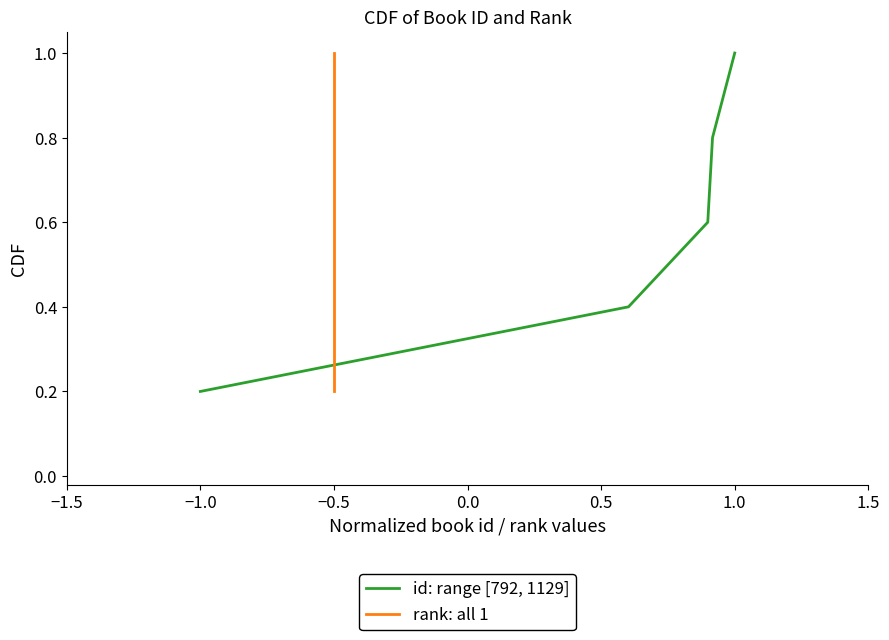

Reading left to right, what are all the values shown in this chart?

id: range [792, 1129]: 0.2	0.4	0.6	0.8	1.0
rank: all 1: 0.2	0.4	0.6	0.8	1.0